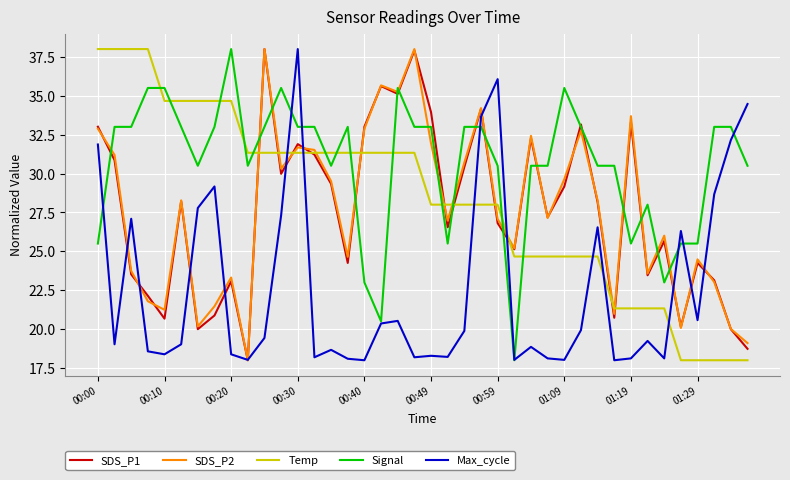

Which series has the largest total across all categories?

Signal